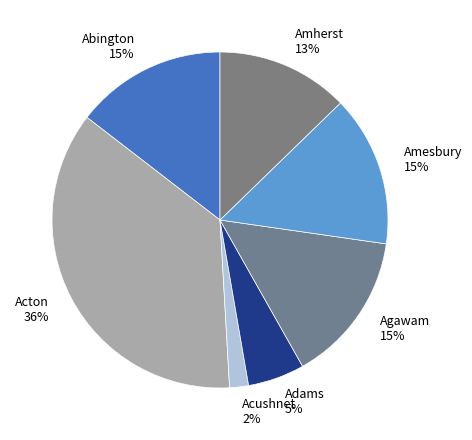

To the nearest percent, what is the average slice percentage?

14%